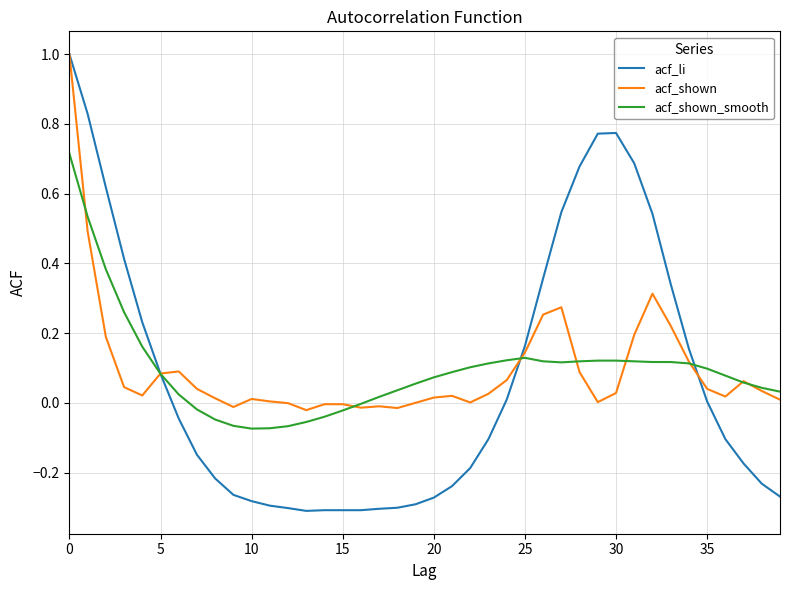

What is the label of the 18th point from the left?

17